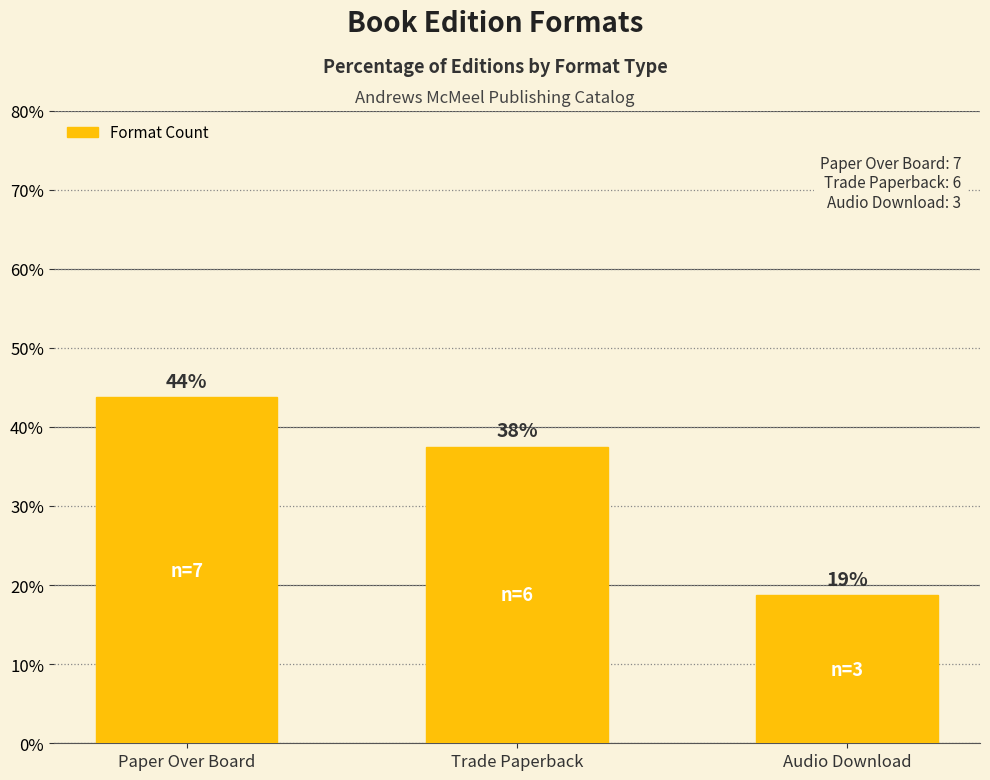

What is the label of the 3rd bar from the right?

Paper Over Board